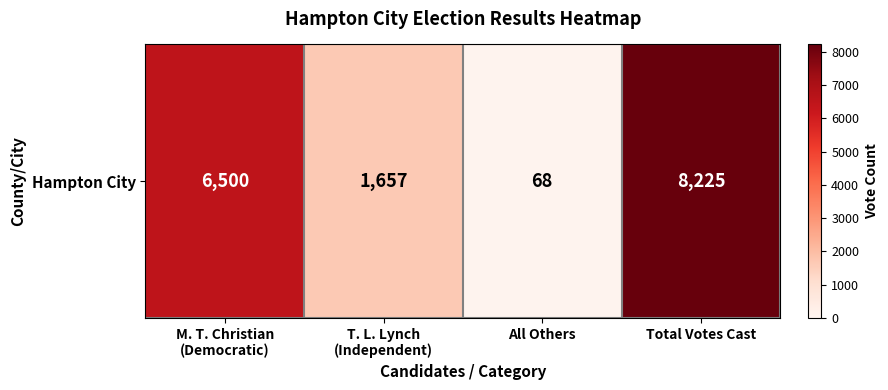

What is the sum of the values at All Others and Total Votes Cast?

8293